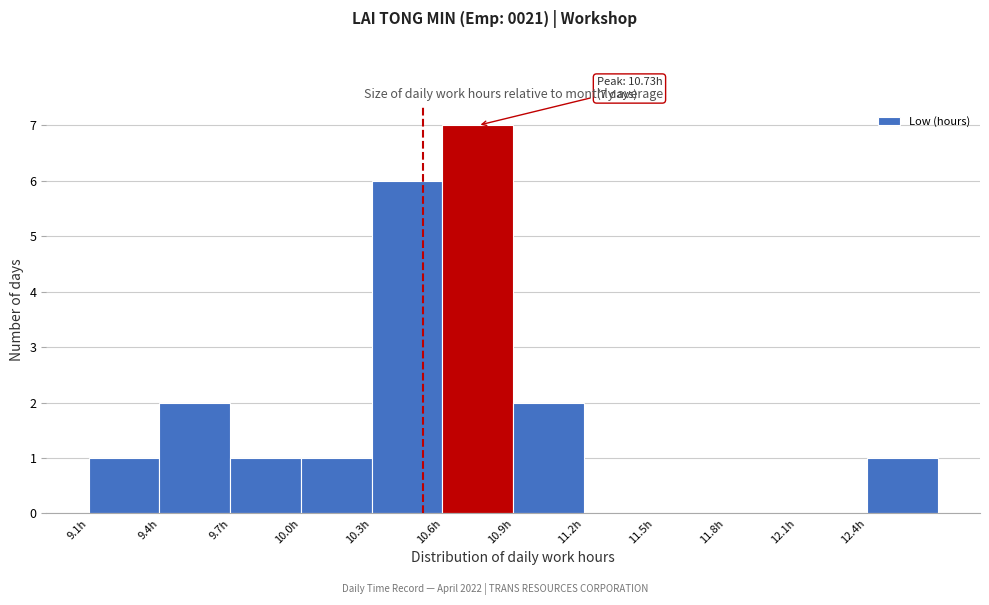

Over which range of the x-axis is the bar tallest?

10.60 to 10.90